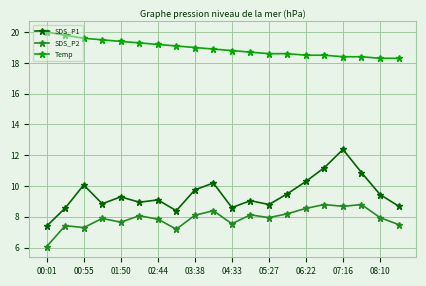

Which series has the widest spread of values?

SDS_P1